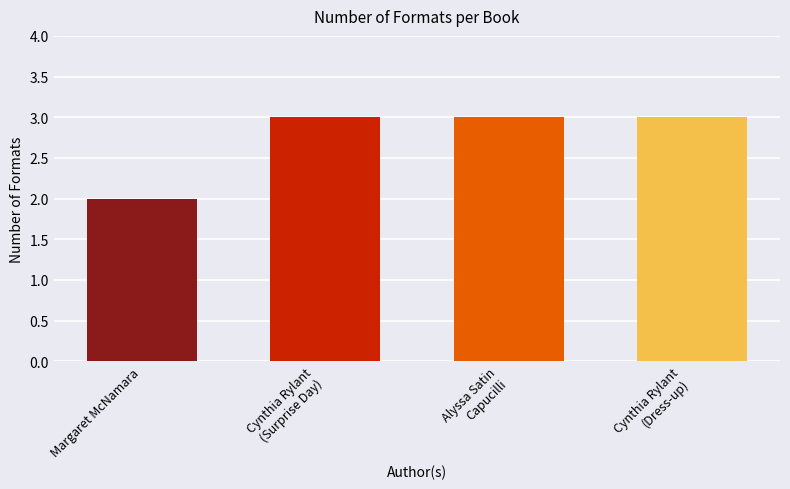

What is the average value?

3